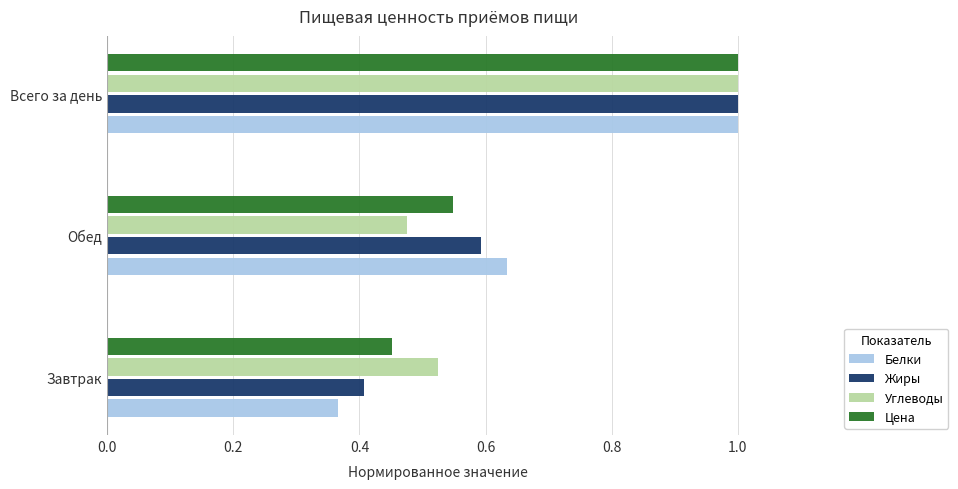

Which series has the largest range (max minus min)?

Белки